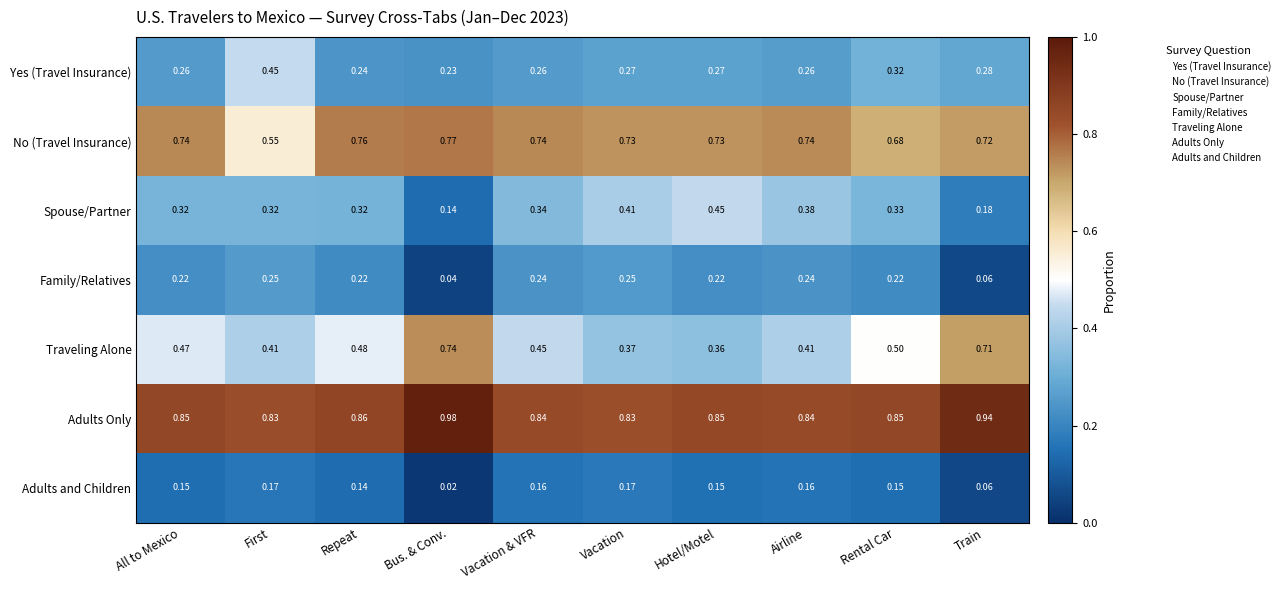

Which series changed the most between Rental Car and Train?

Traveling Alone